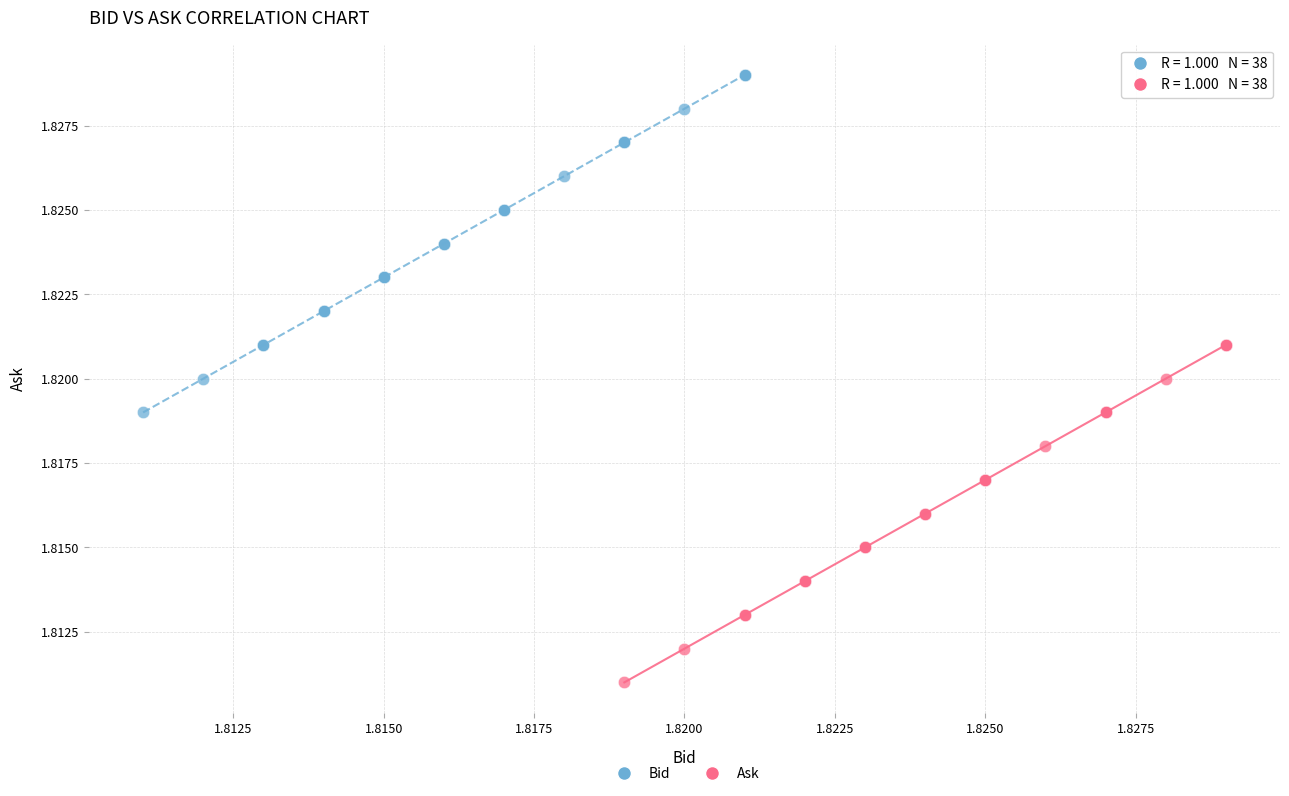

What are all the series names shown in the legend?

Bid, Ask